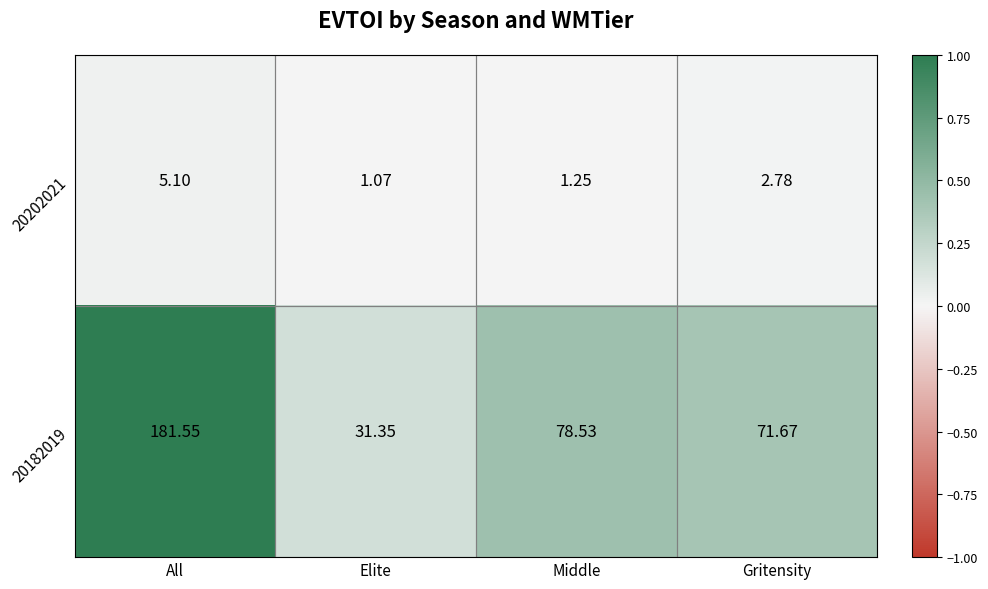

Is the value of 20182019 at Elite greater than the value of 20202021 at All?

Yes